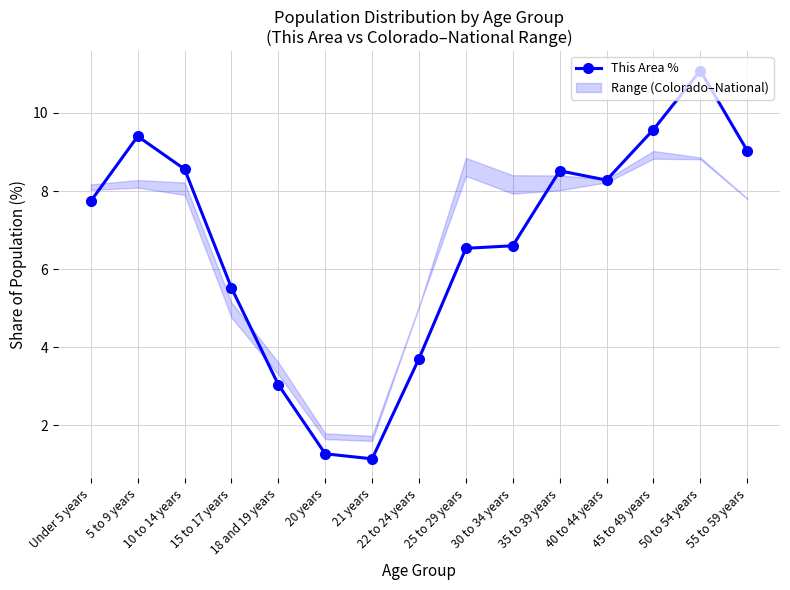

How many lines are shown in the chart?

1